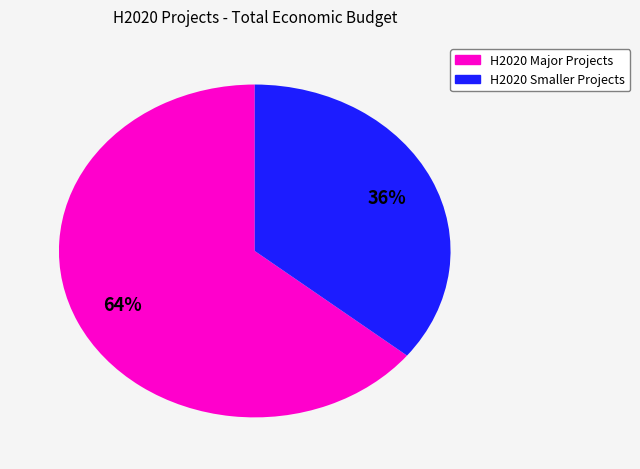

Does any single category account for the majority?

Yes